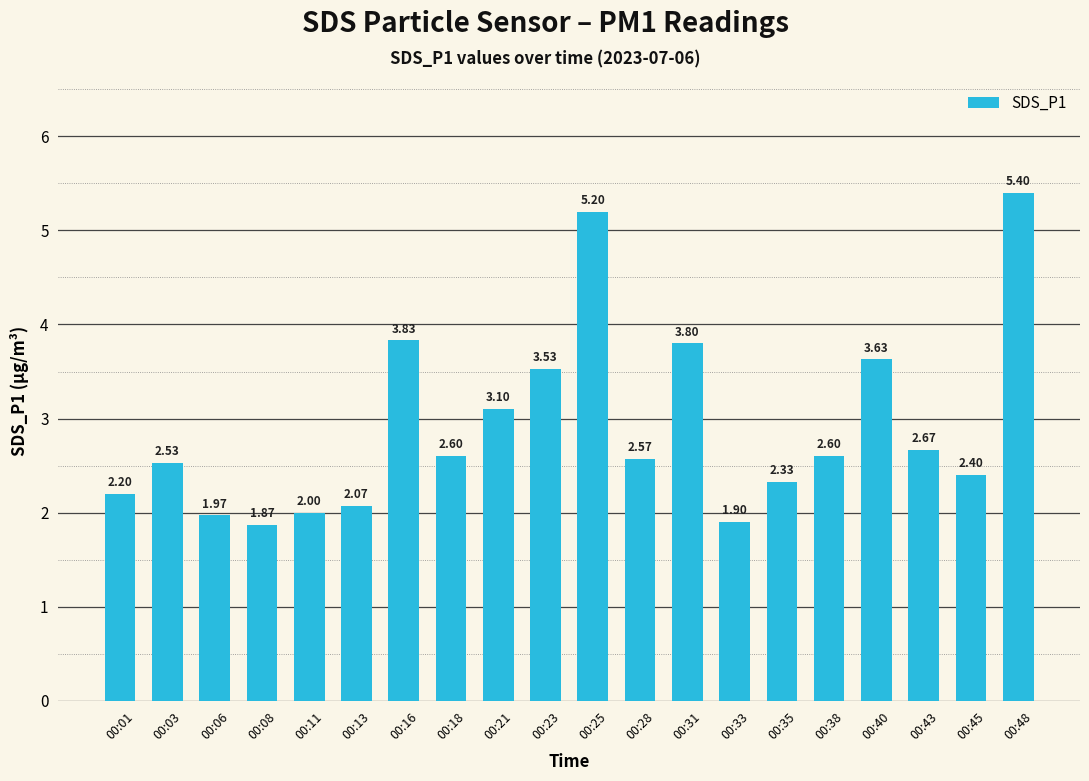

What is the ratio of the value at 00:18 to the value at 00:40?

0.7